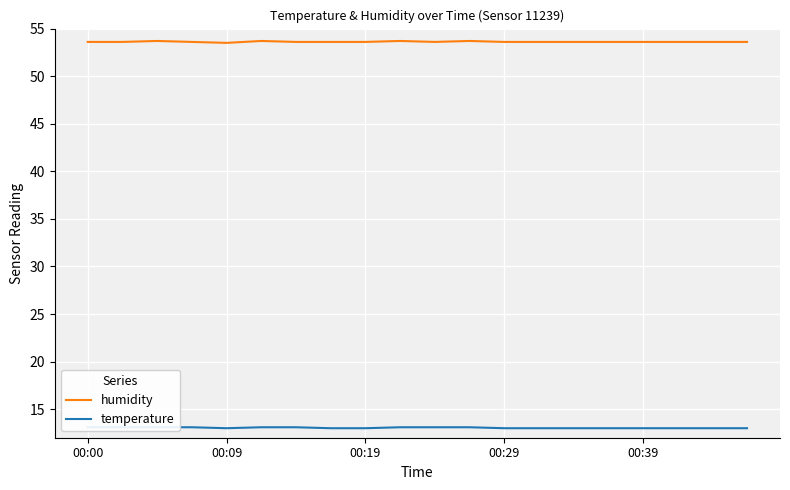

Is this an area chart (filled region under the line)?

No